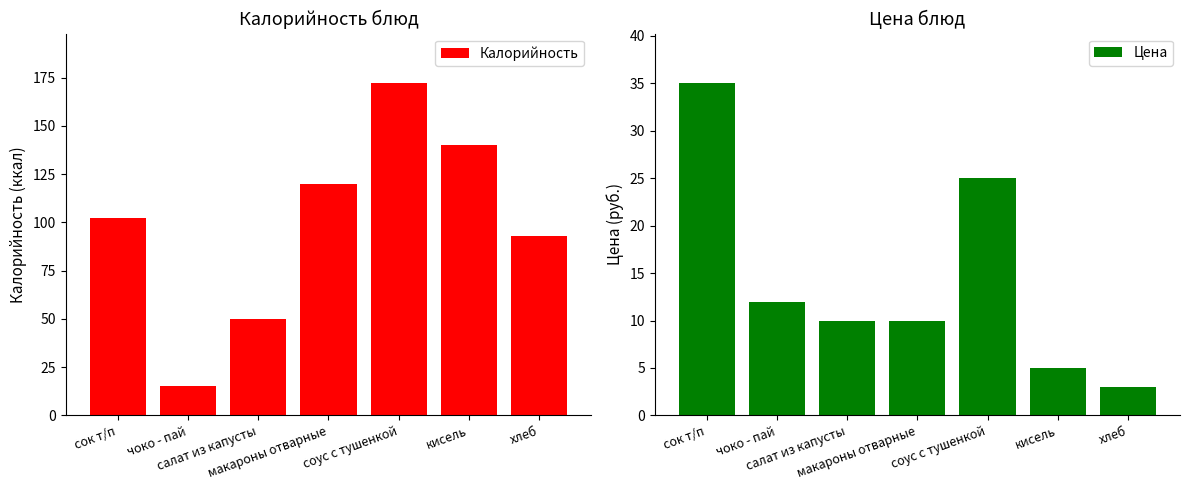

What is the highest value of the Калорийность series?

172